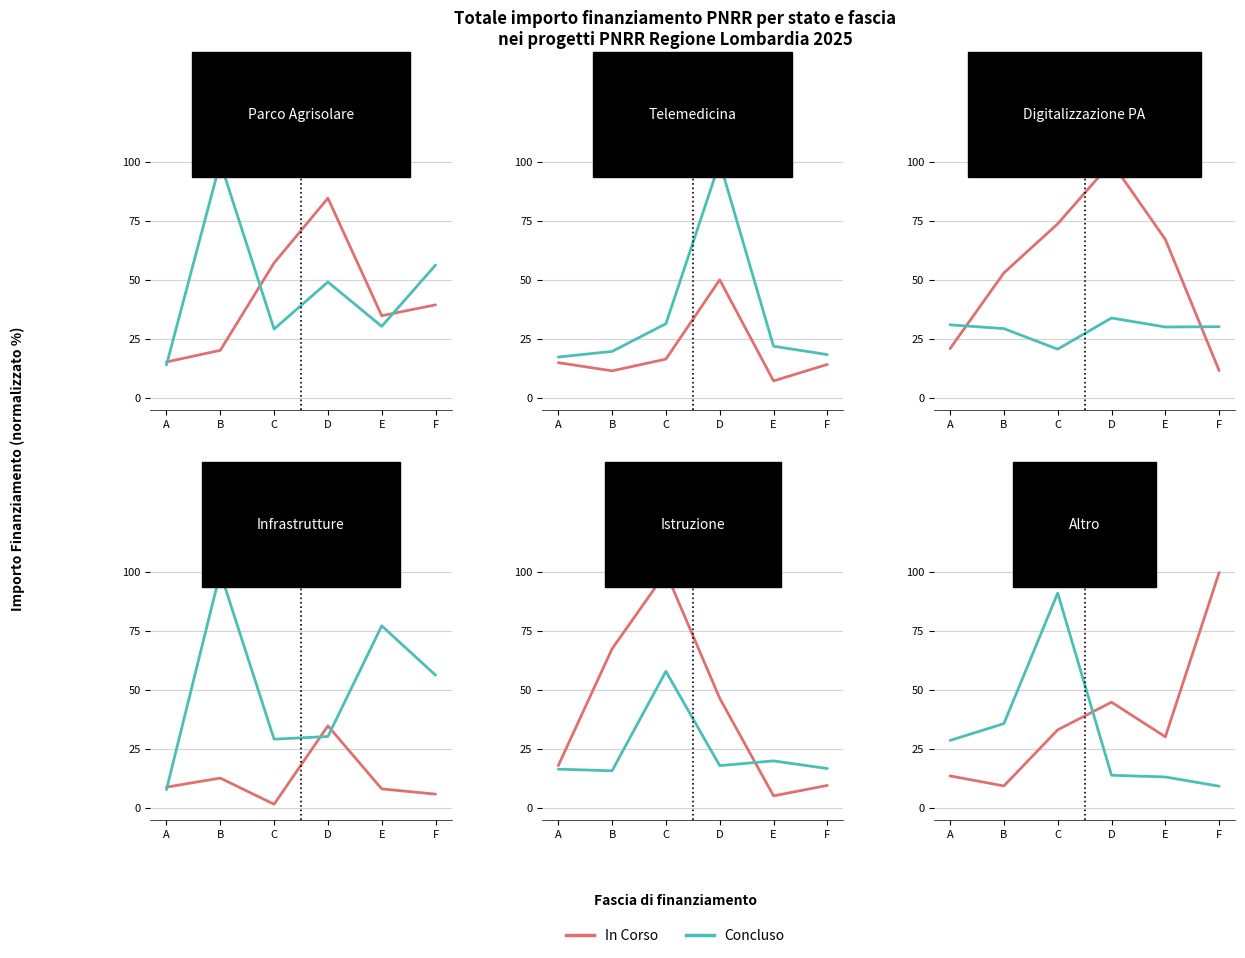

Rank the categories by Concluso value from highest to lowest.

C, B, A, D, E, F